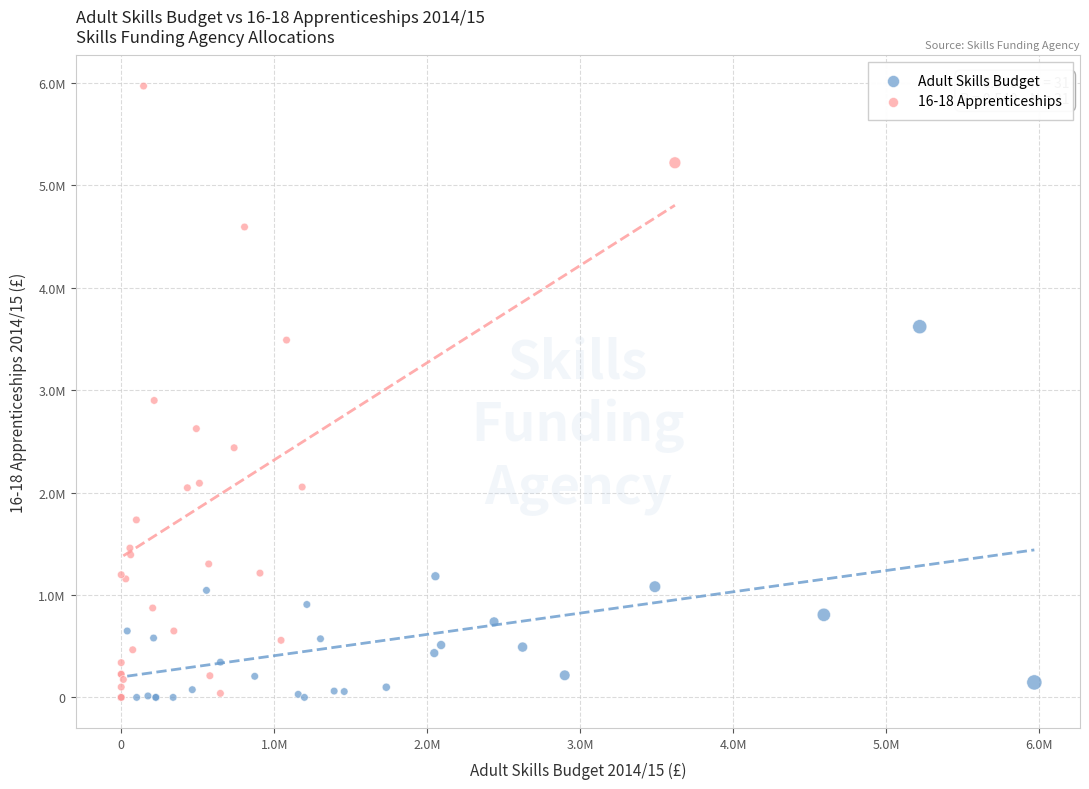

What are all the series names shown in the legend?

Adult Skills Budget, 16-18 Apprenticeships